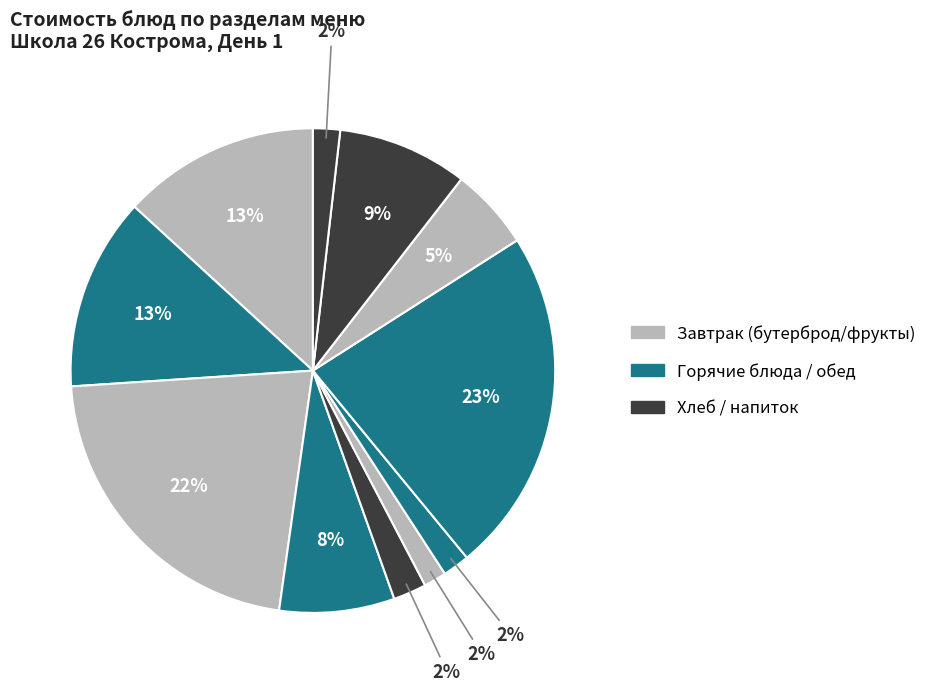

Is there any slice that represents more than half of the pie?

No